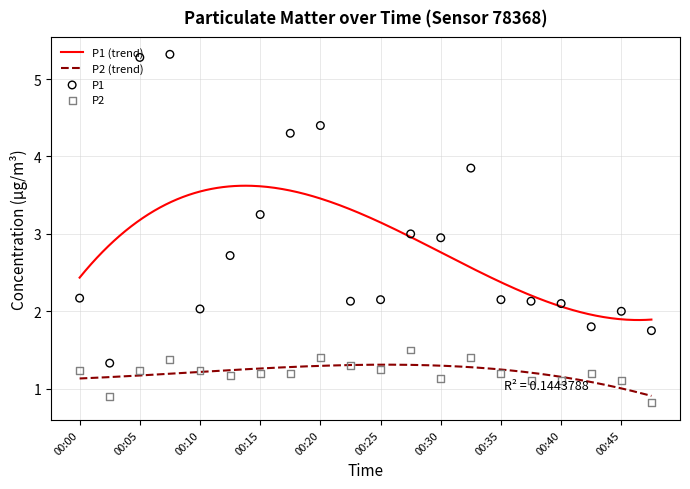

What is the total value across all series at 00:37?

3.2